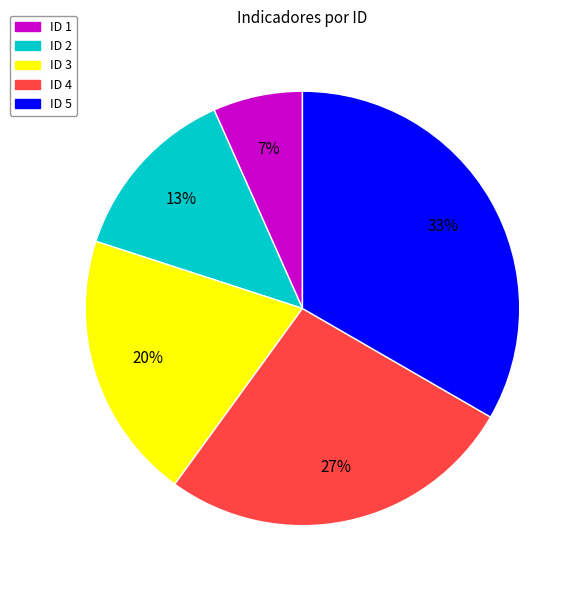

The ID 5 slice represents 27% of the pie. True or false?

False